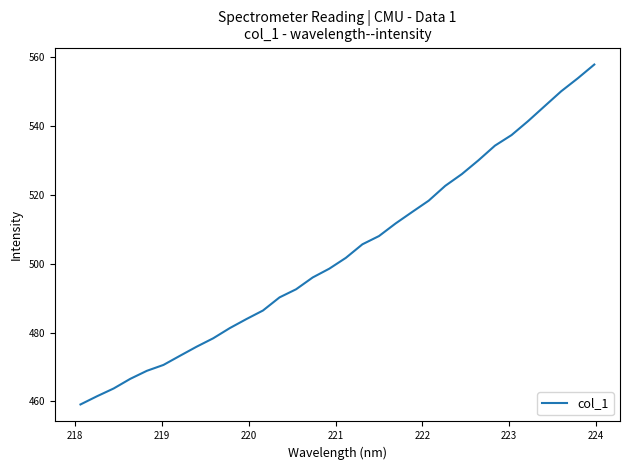

How many categories are shown in the chart?

32